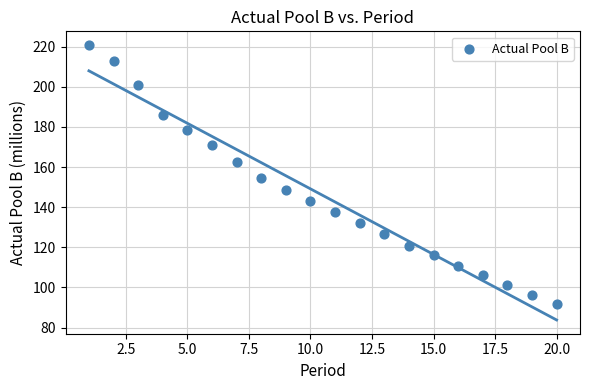

What is the range of Y values (max minus min)?

129.1